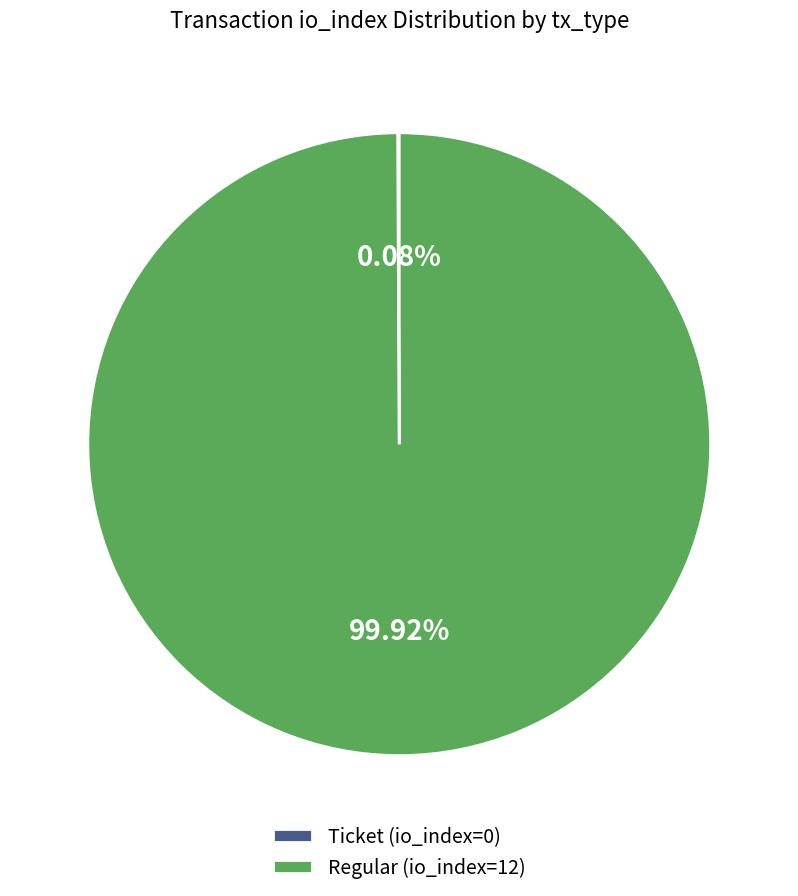

Is there any slice that represents more than half of the pie?

Yes